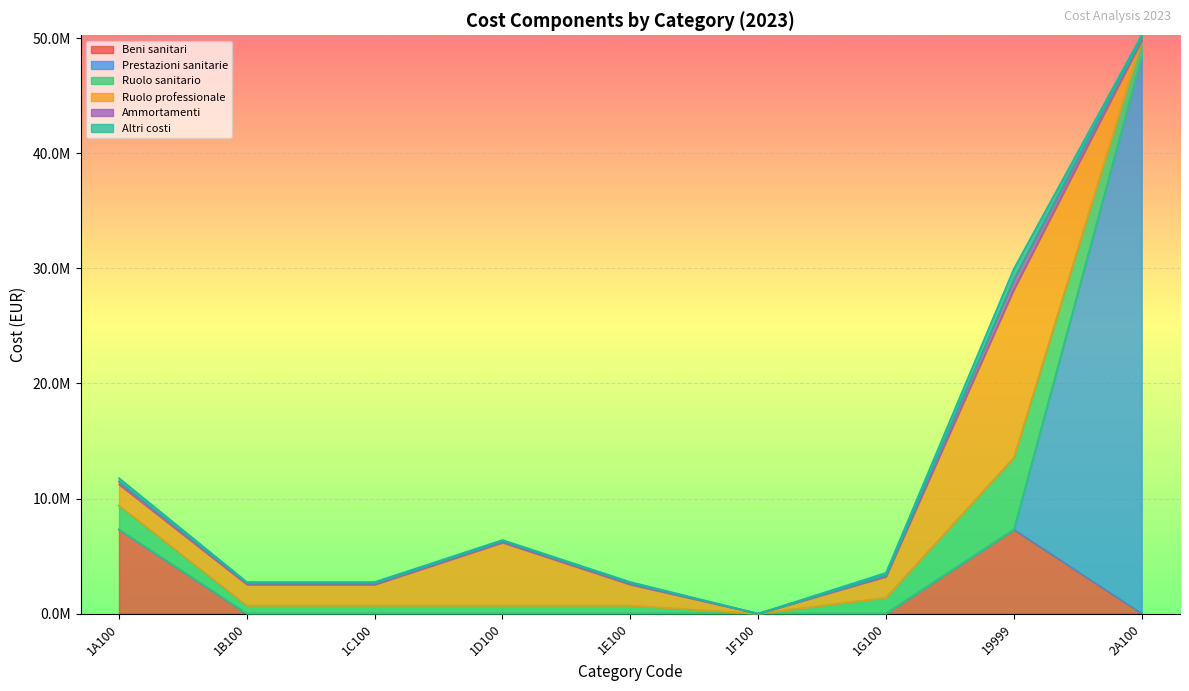

What is the total value across all series at 1B100?

2747884.1